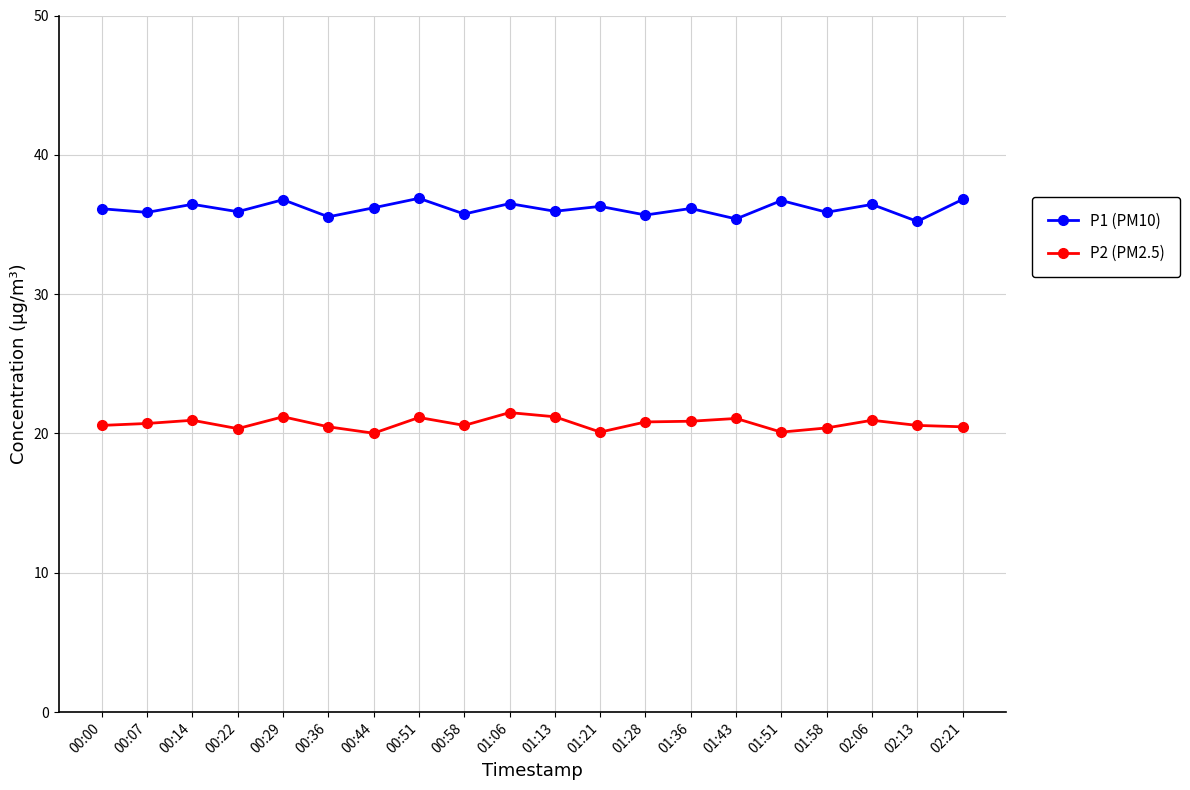

True or false: P2 (PM2.5) has more than 2 interior local peaks.

True